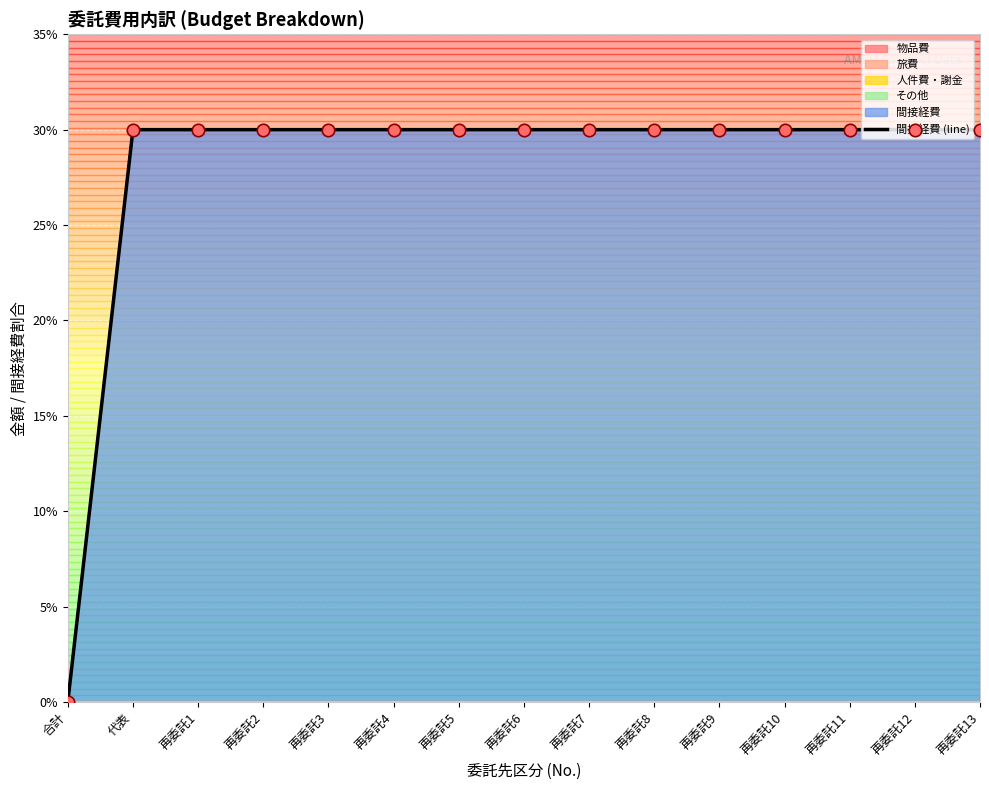

Approximately how many times larger is the value at 再委託12 compared to 再委託3?

1.0